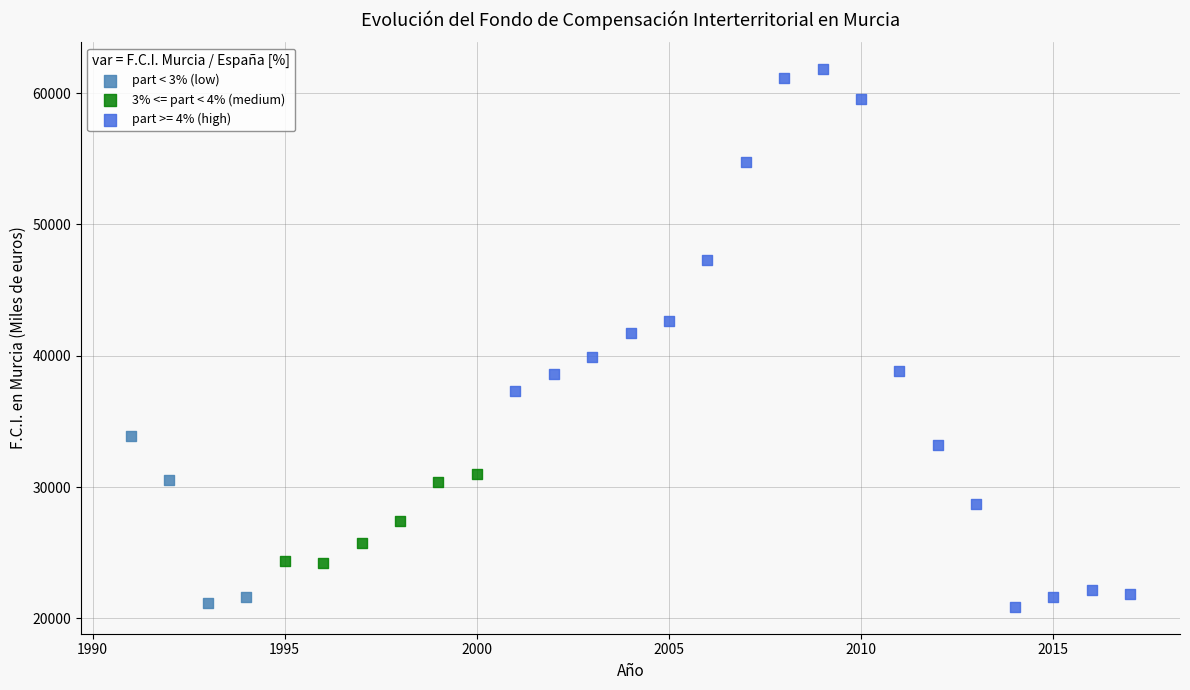

Which series reaches the maximum Y coordinate?

part >= 4% (high)